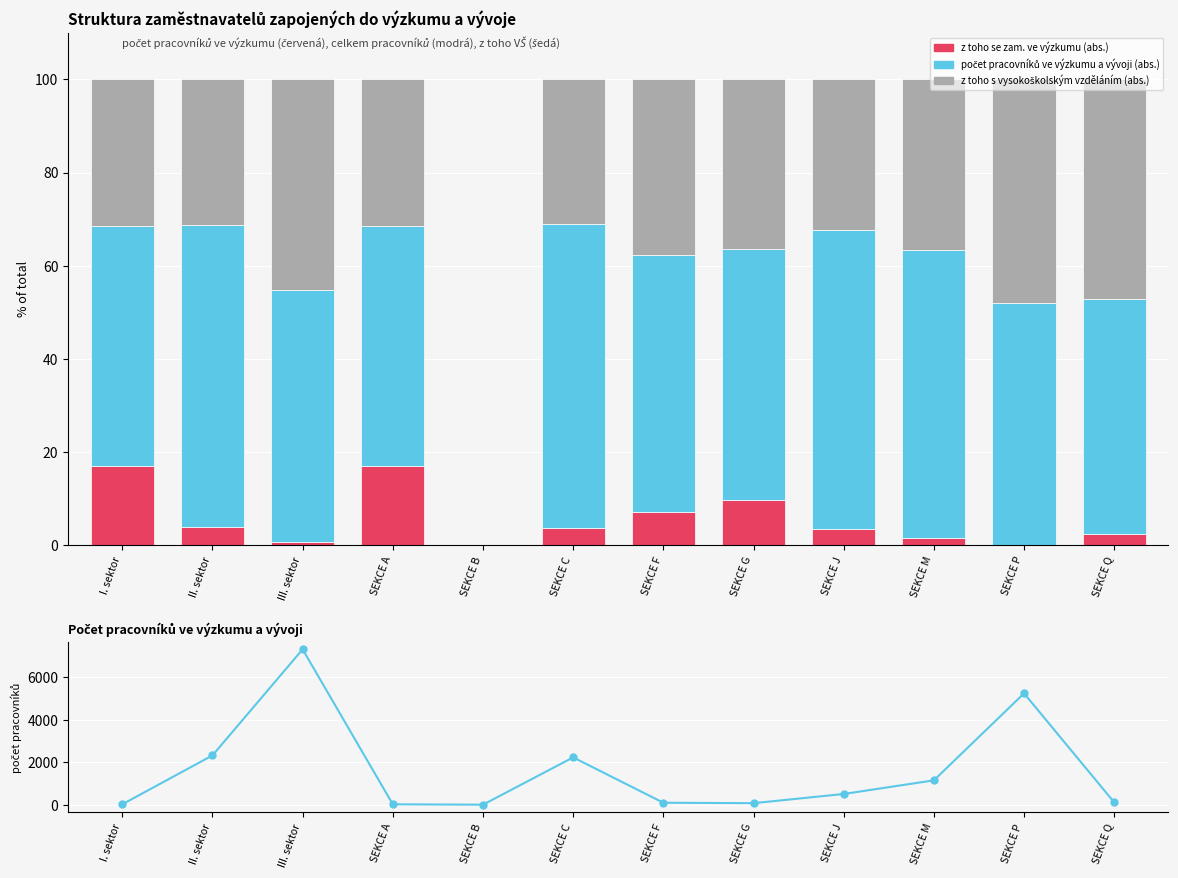

What is the difference between the počet pracovníků ve výzkumu a vývoji (abs.) values at SEKCE A and SEKCE J?

486.0